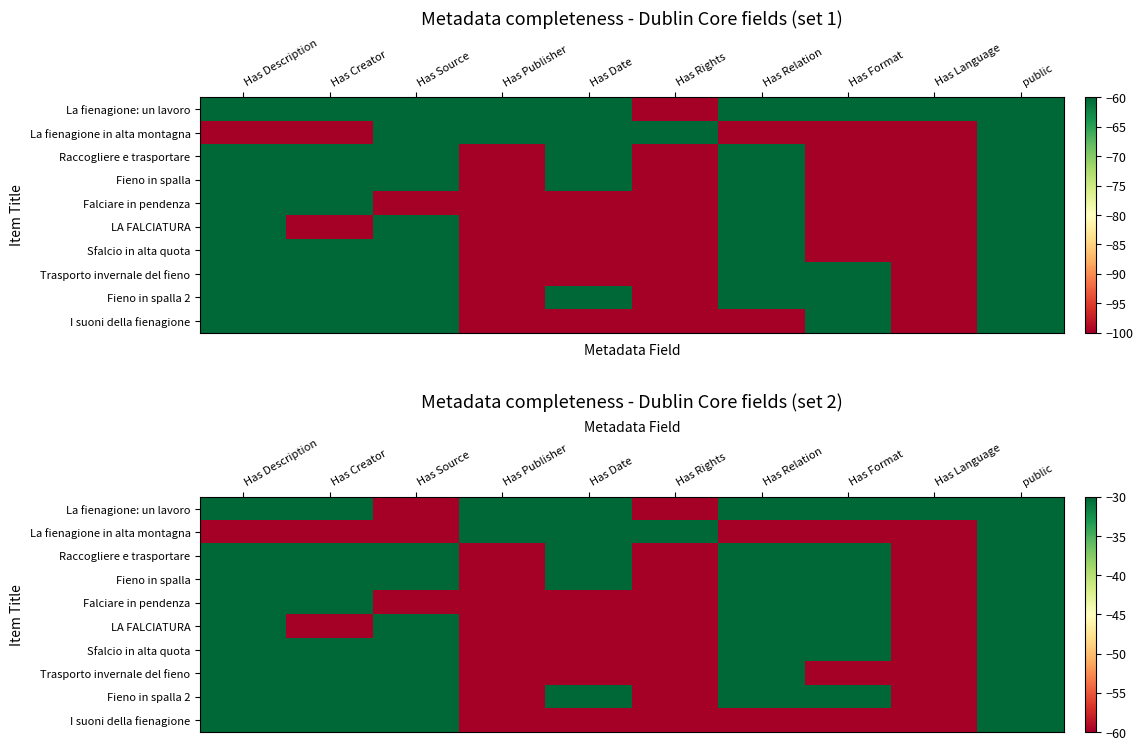

The Raccogliere e trasportare series shows -60 at Has Rights. True or false?

True